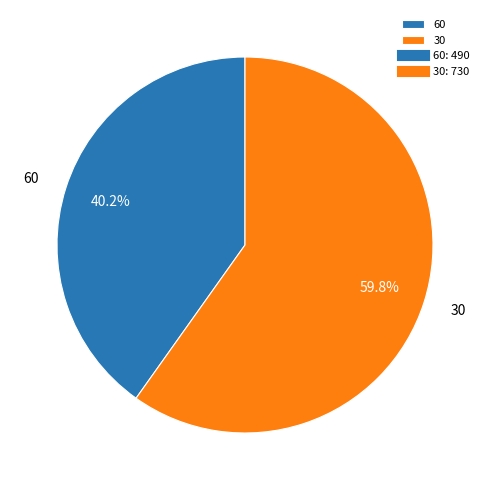

To the nearest percent, what portion does 30 represent?

60%